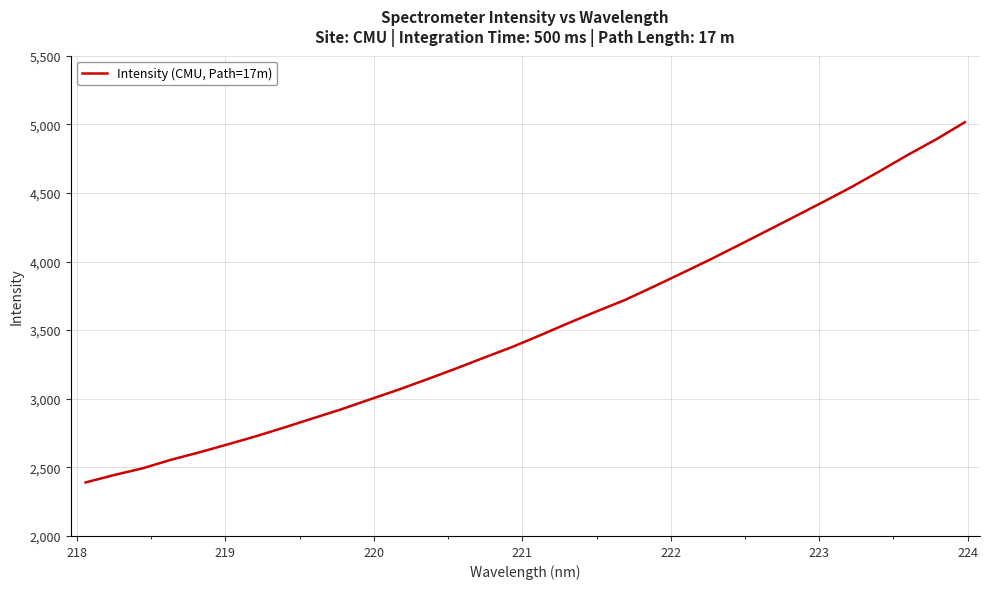

What is the minimum value shown in the chart?

2390.1